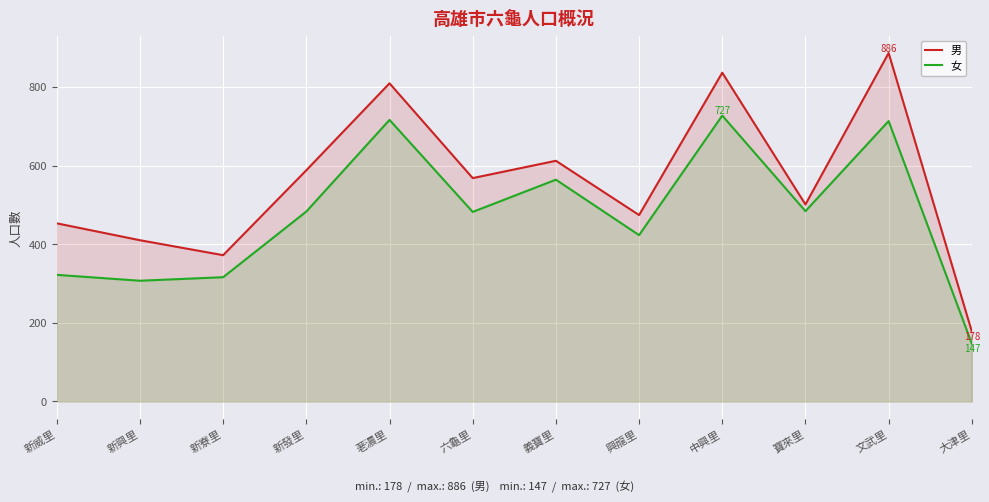

Which series changed the most between 新寮里 and 荖濃里?

男